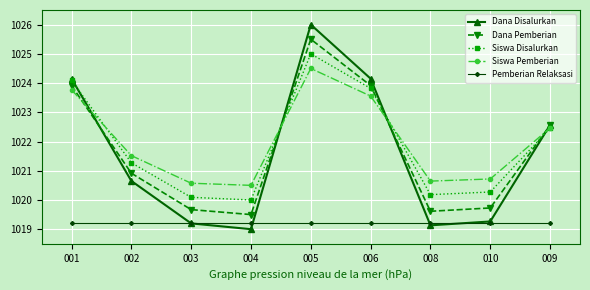

Reading right to left, extract all data points from this chart.

Dana Disalurkan: 1022.6	1019.3	1019.1	1024.2	1026.0	1019.0	1019.2	1020.7	1024.2
Dana Pemberian: 1022.6	1019.7	1019.6	1023.9	1025.5	1019.5	1019.7	1020.9	1023.9
Siswa Disalurkan: 1022.5	1020.3	1020.2	1023.8	1025.0	1020.0	1020.1	1021.3	1024.1
Siswa Pemberian: 1022.5	1020.7	1020.6	1023.6	1024.5	1020.5	1020.6	1021.5	1023.8
Pemberian Relaksasi: 1019.2	1019.2	1019.2	1019.2	1019.2	1019.2	1019.2	1019.2	1019.2